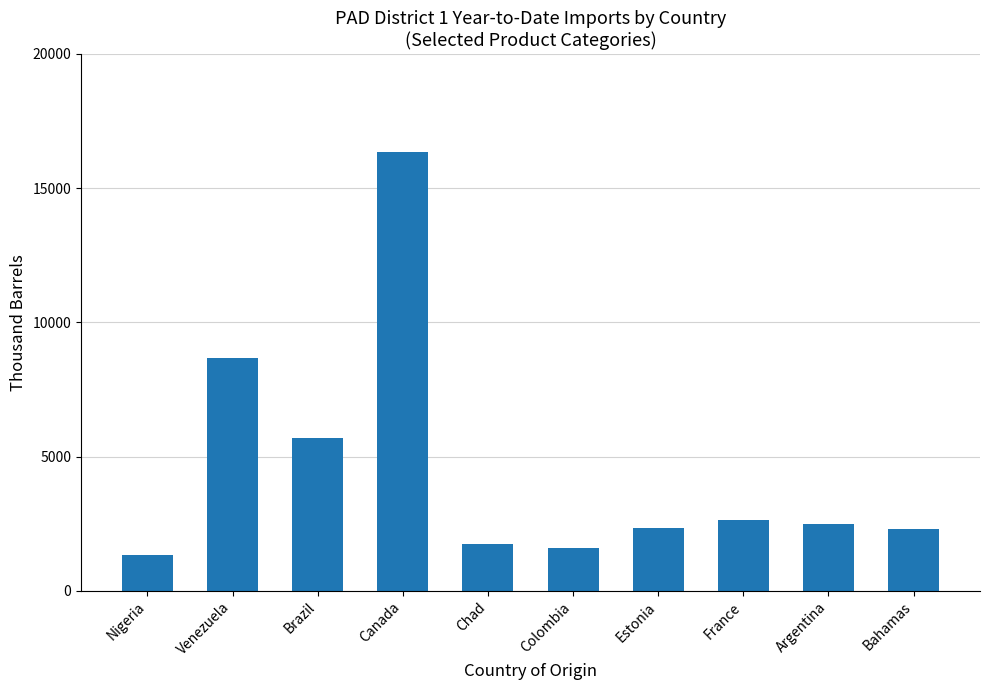

Which category has the lowest value across all series?

Nigeria